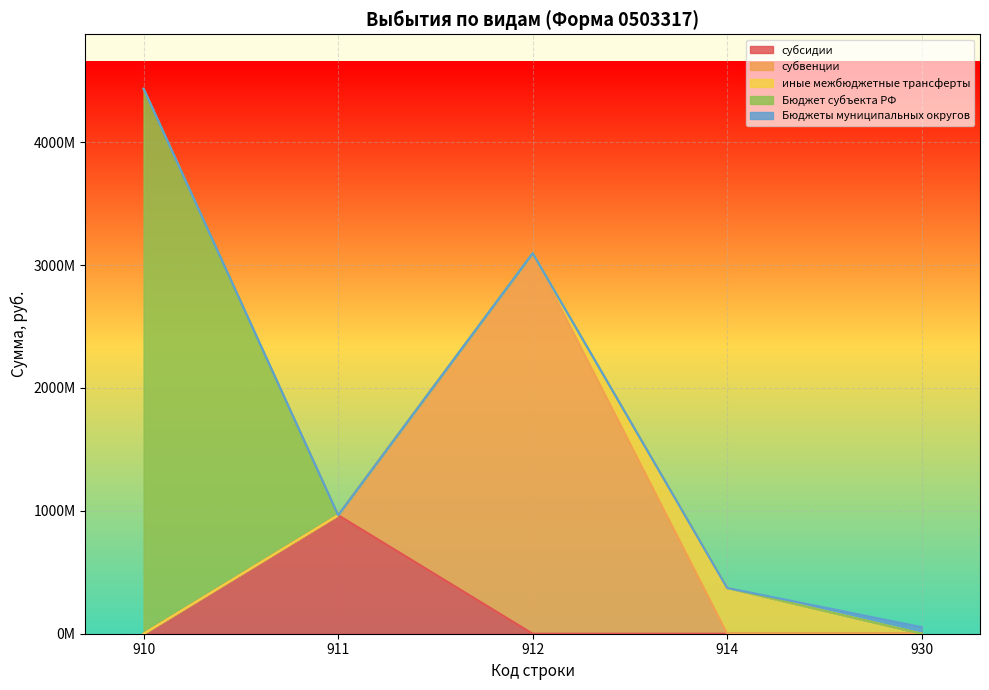

What is the difference between the maximum and minimum values in the субвенции series?

3097014742.0